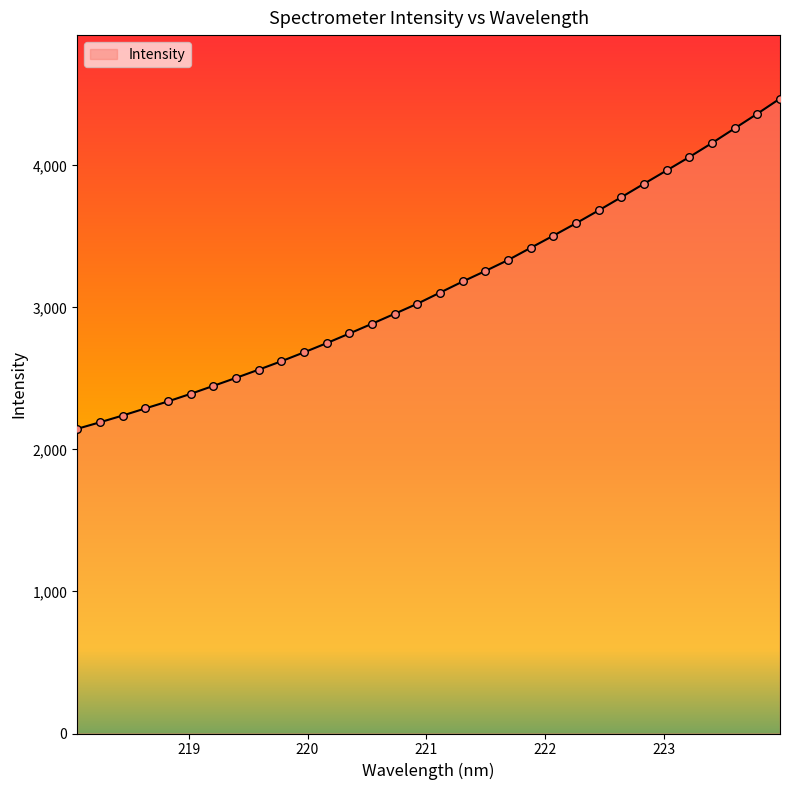

What is the smallest value displayed?

2145.2